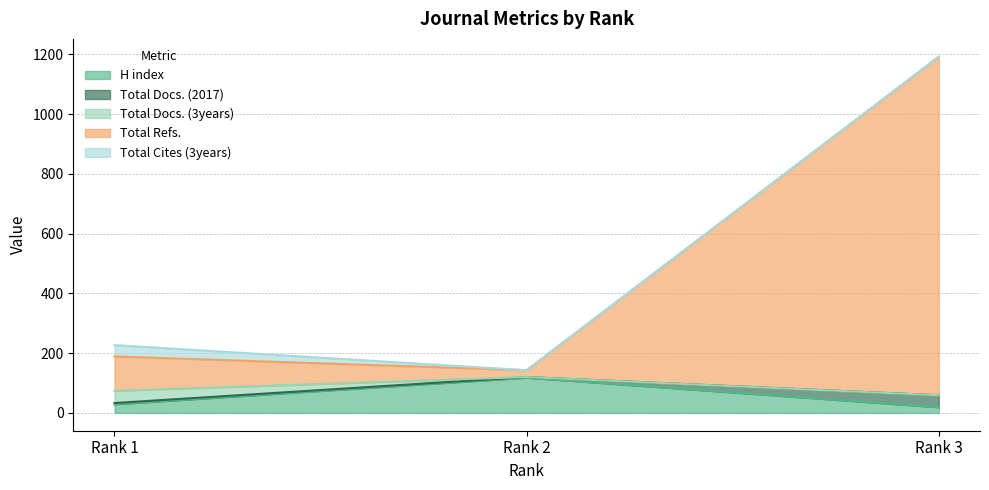

What are all the series names shown in the legend?

H index, Total Docs. (2017), Total Docs. (3years), Total Refs., Total Cites (3years)